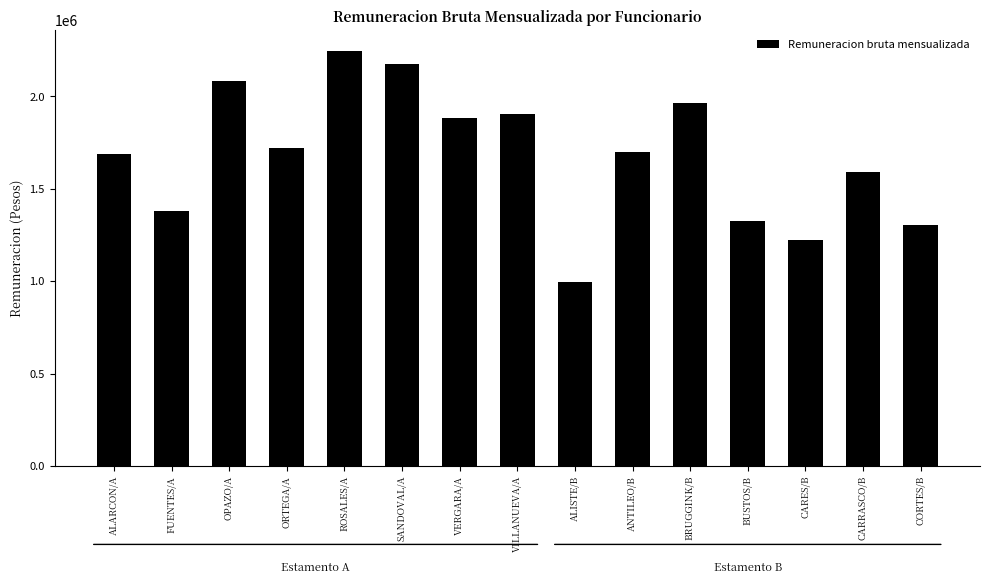

What position from the right is CARES/B?

3